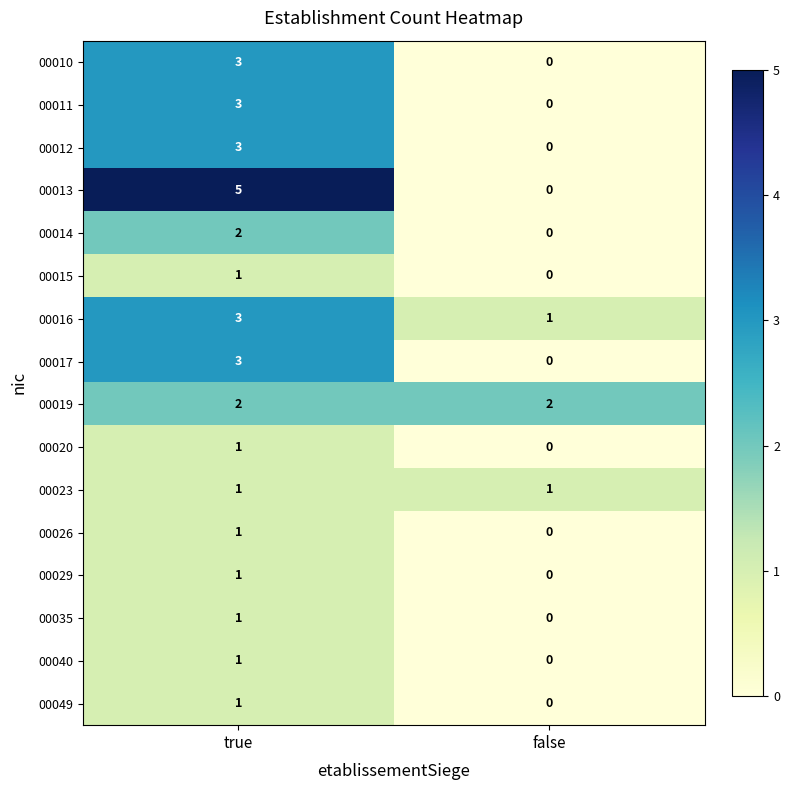

What is the sum of all 00013 values?

5